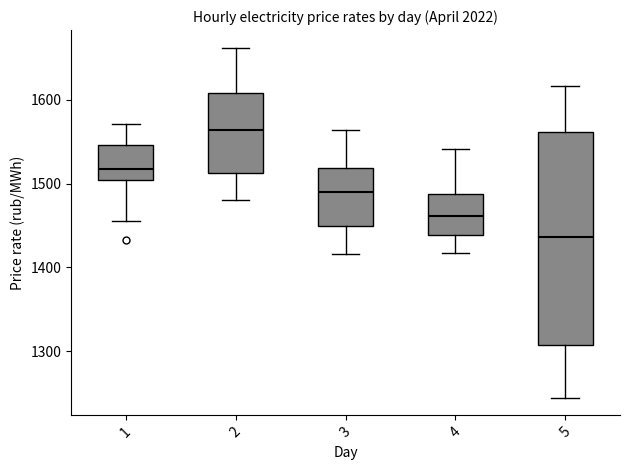

Reading left to right, transcribe this box plot: for each box, give where its median line is, the range the box spans, and where its two whiskers end, as read against the y-axis. The values are not printed on the chart, so give them approximately, as read against the axis.

1: median 1520, box 1500 to 1550, whiskers 1460 to 1570
2: median 1560, box 1510 to 1610, whiskers 1480 to 1660
3: median 1490, box 1450 to 1520, whiskers 1420 to 1560
4: median 1460, box 1440 to 1490, whiskers 1420 to 1540
5: median 1440, box 1310 to 1560, whiskers 1240 to 1620